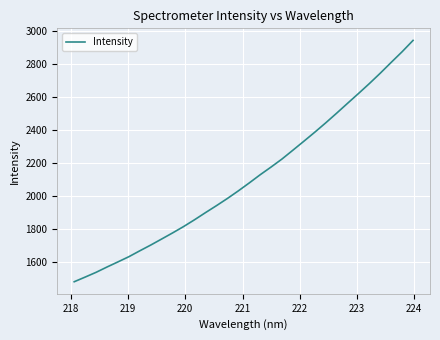

What is the greatest value displayed?

2944.2